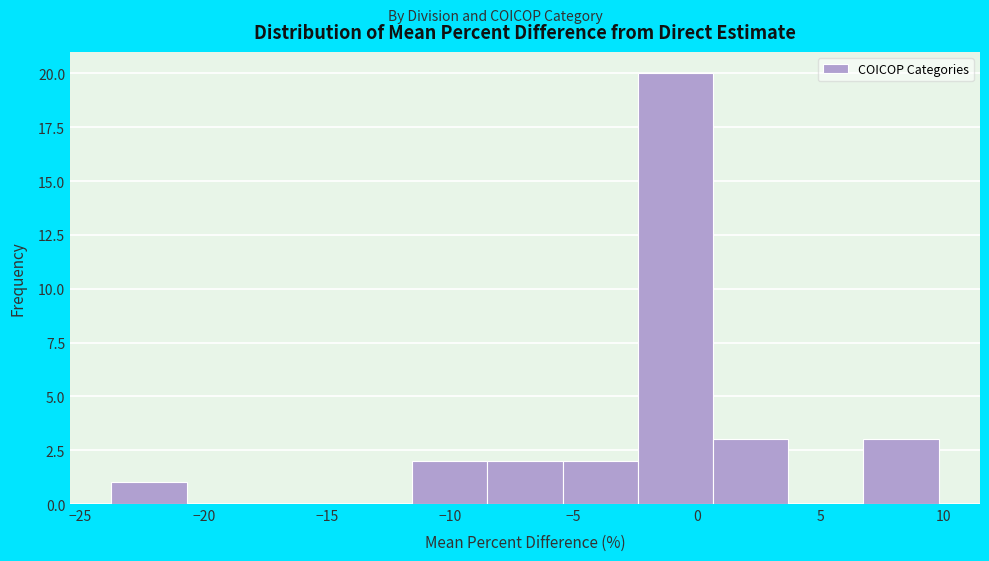

Reading left to right, transcribe this chart: for each bar, give the range it covers on the x-axis and its height. Neither the bar edges nor the heights are printed on the chart, so give them approximately, as read against the axes.

-23.5 to -20.5: 1
-20.5 to -17.5: 0
-17.5 to -14.5: 0
-14.5 to -11.5: 0
-11.5 to -8.5: 2
-8.5 to -5.5: 2
-5.5 to -2.5: 2
-2.5 to 0.5: 20
0.5 to 3.5: 3
3.5 to 7.0: 0
7.0 to 10.0: 3